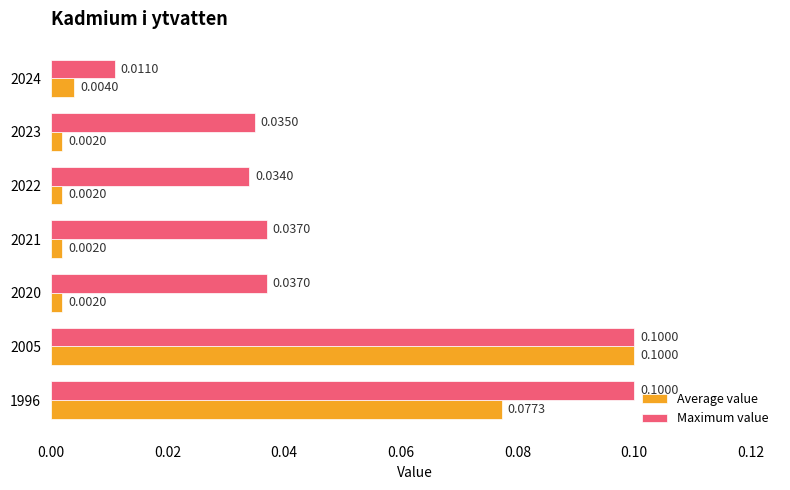

Which series has the largest range (max minus min)?

Average value